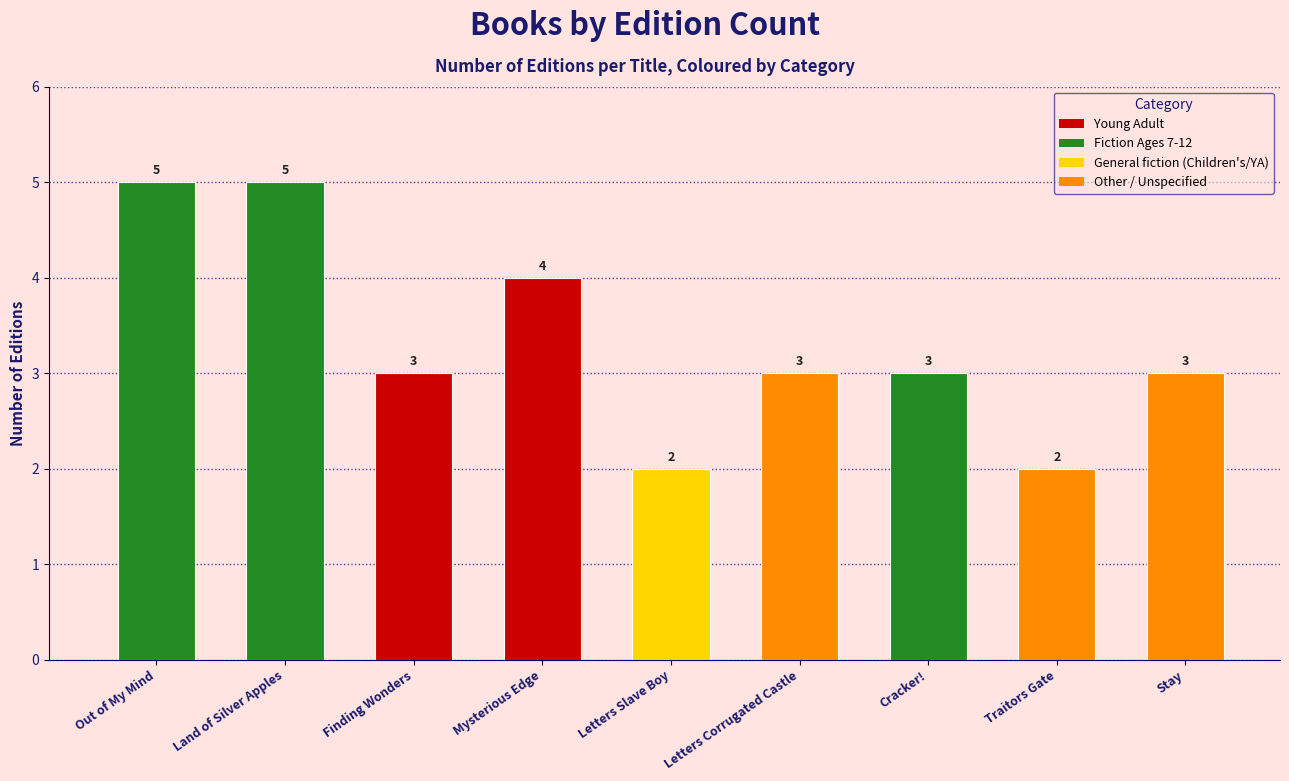

True or false: the data shows 2 at Letters Slave Boy.

True